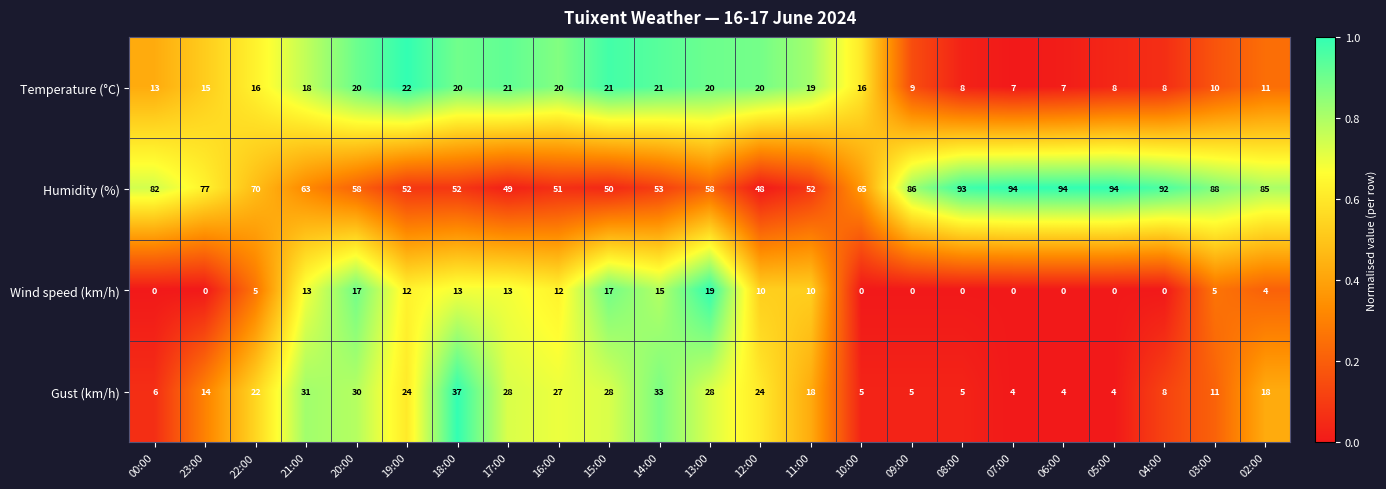

Where is Humidity (%) nearest to the value 71?

22:00